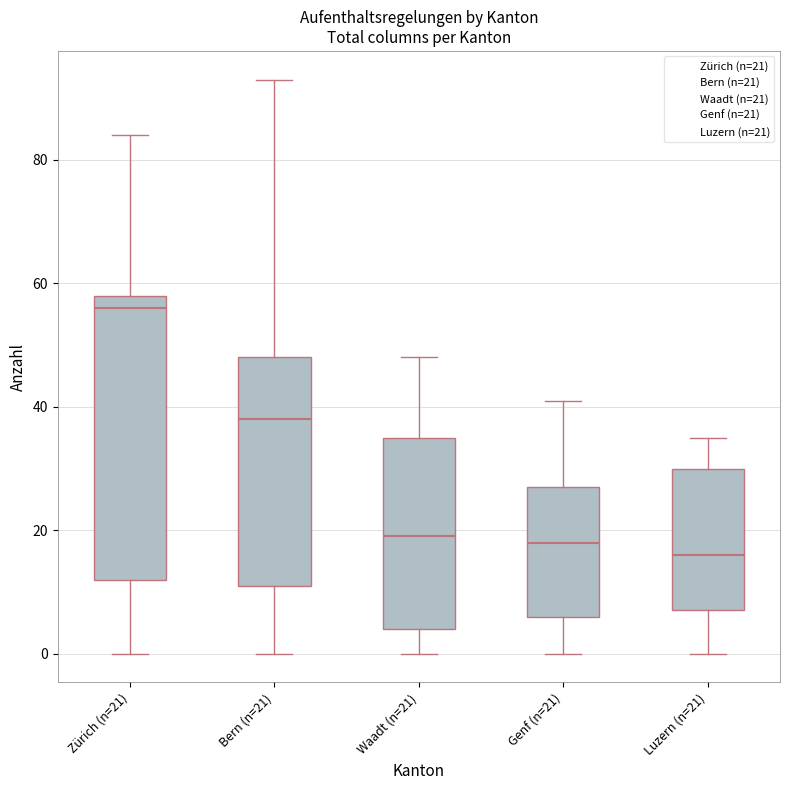

Comparing the boxes themselves (not the whiskers), which one is the tallest?

Zürich (n=21)